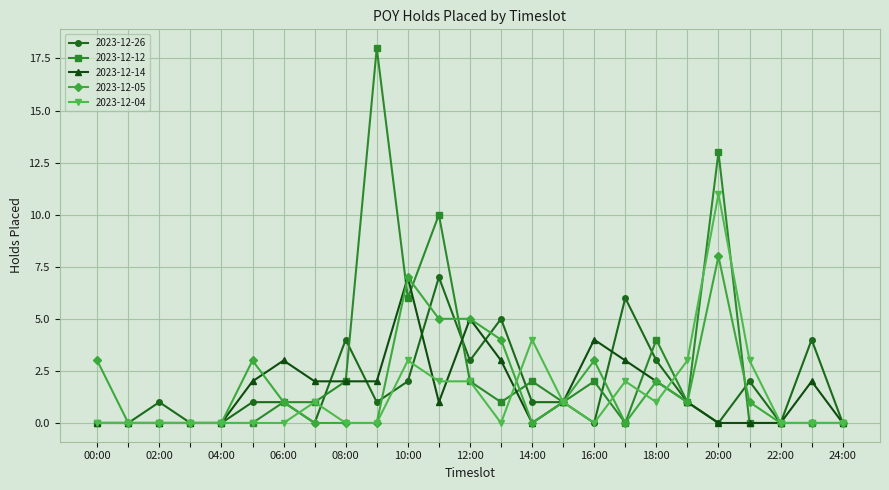

What is the highest value of the 2023-12-14 series?

7